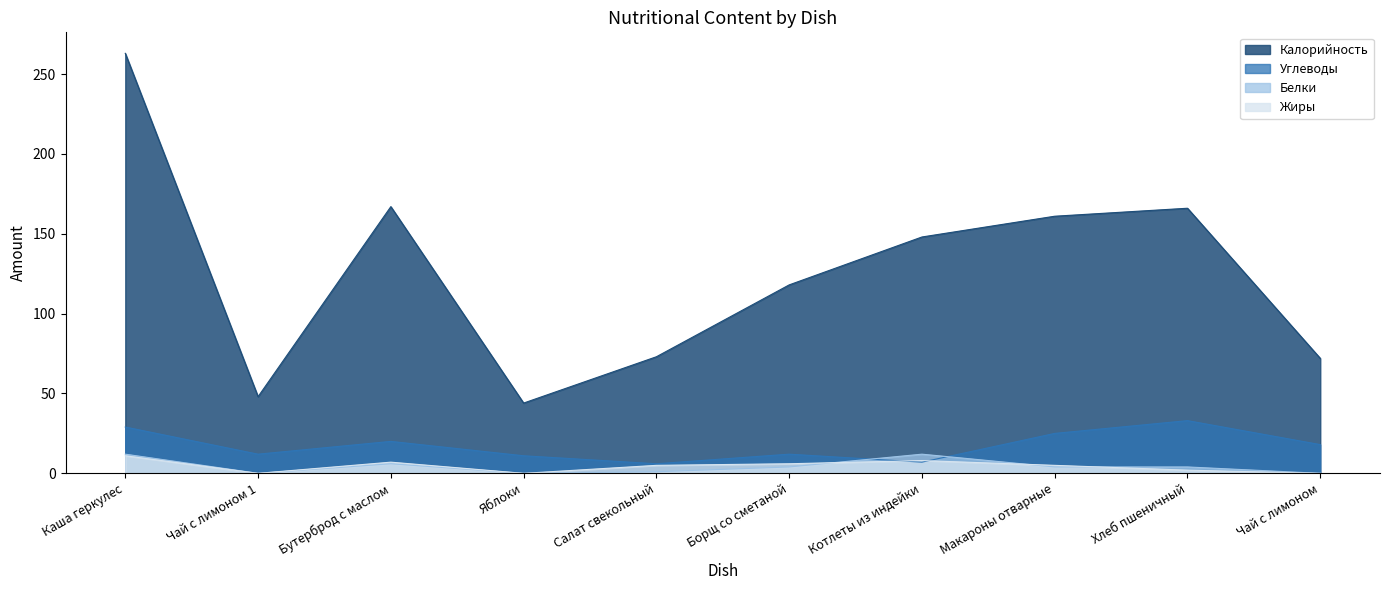

What is the maximum value for Белки?

12